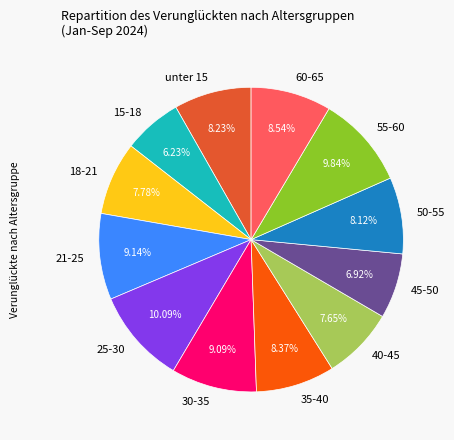

Which slice is the smallest?

15-18